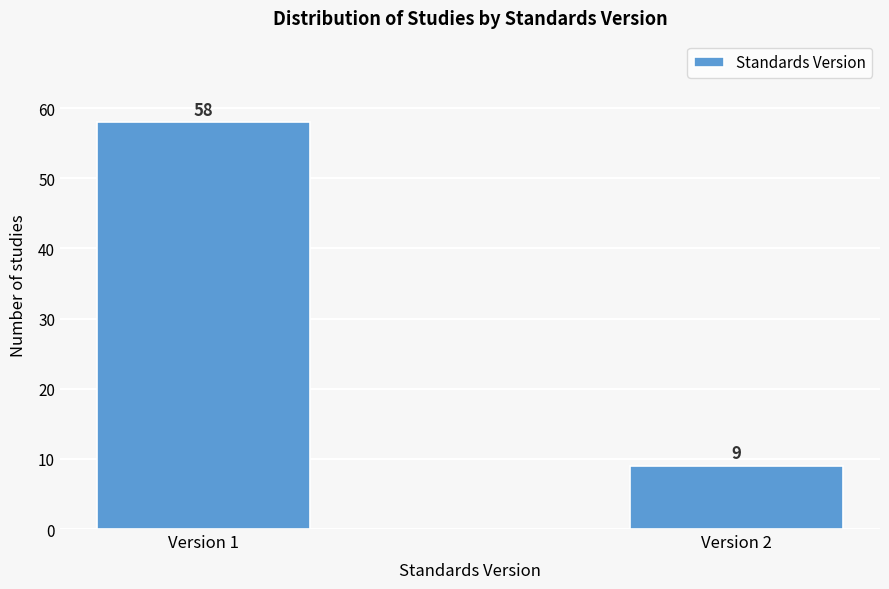

Reading left to right, transcribe all the data shown in this chart.

58	9